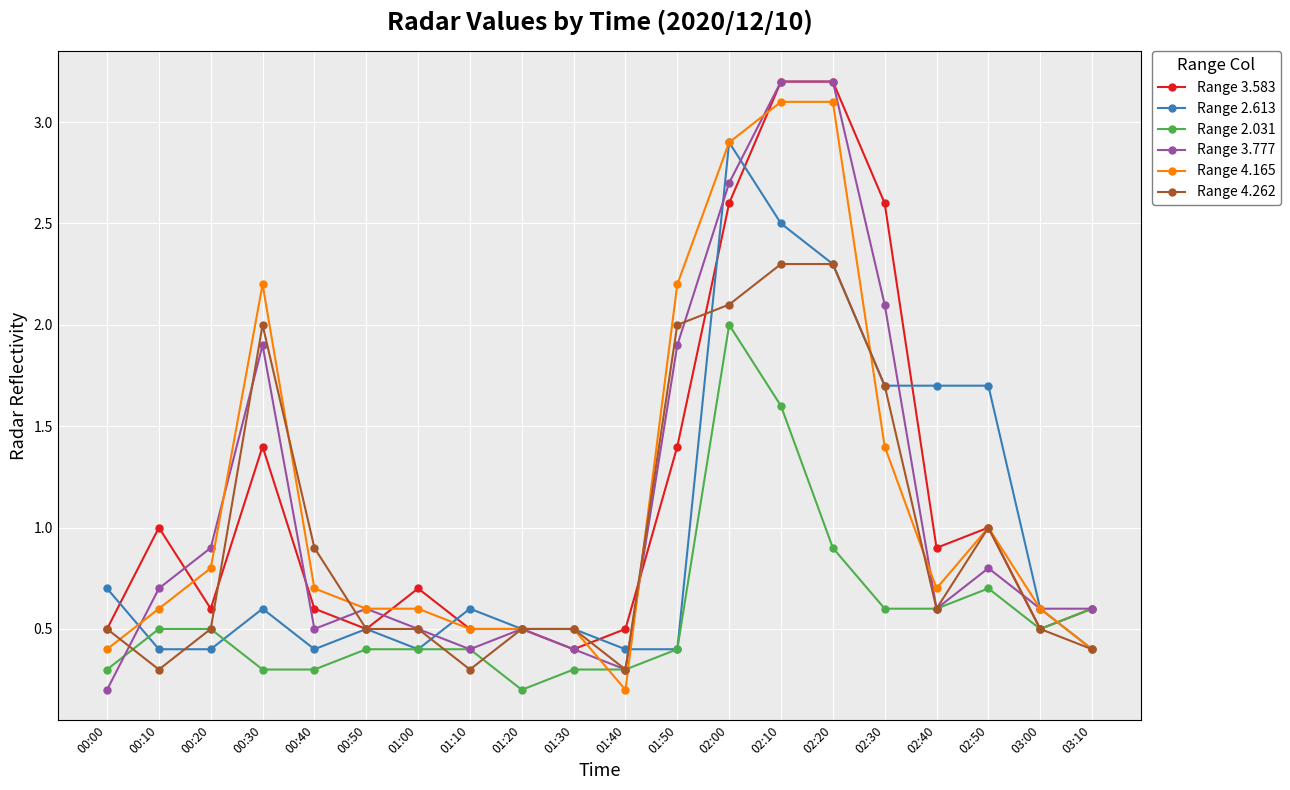

Read the Range 4.165 value at 00:50.

0.6